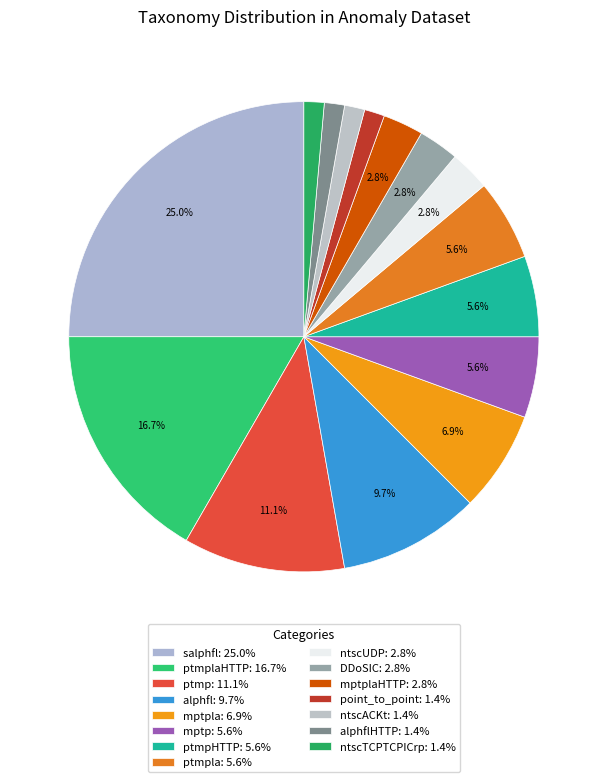

To the nearest percent, what is the average slice percentage?

7%